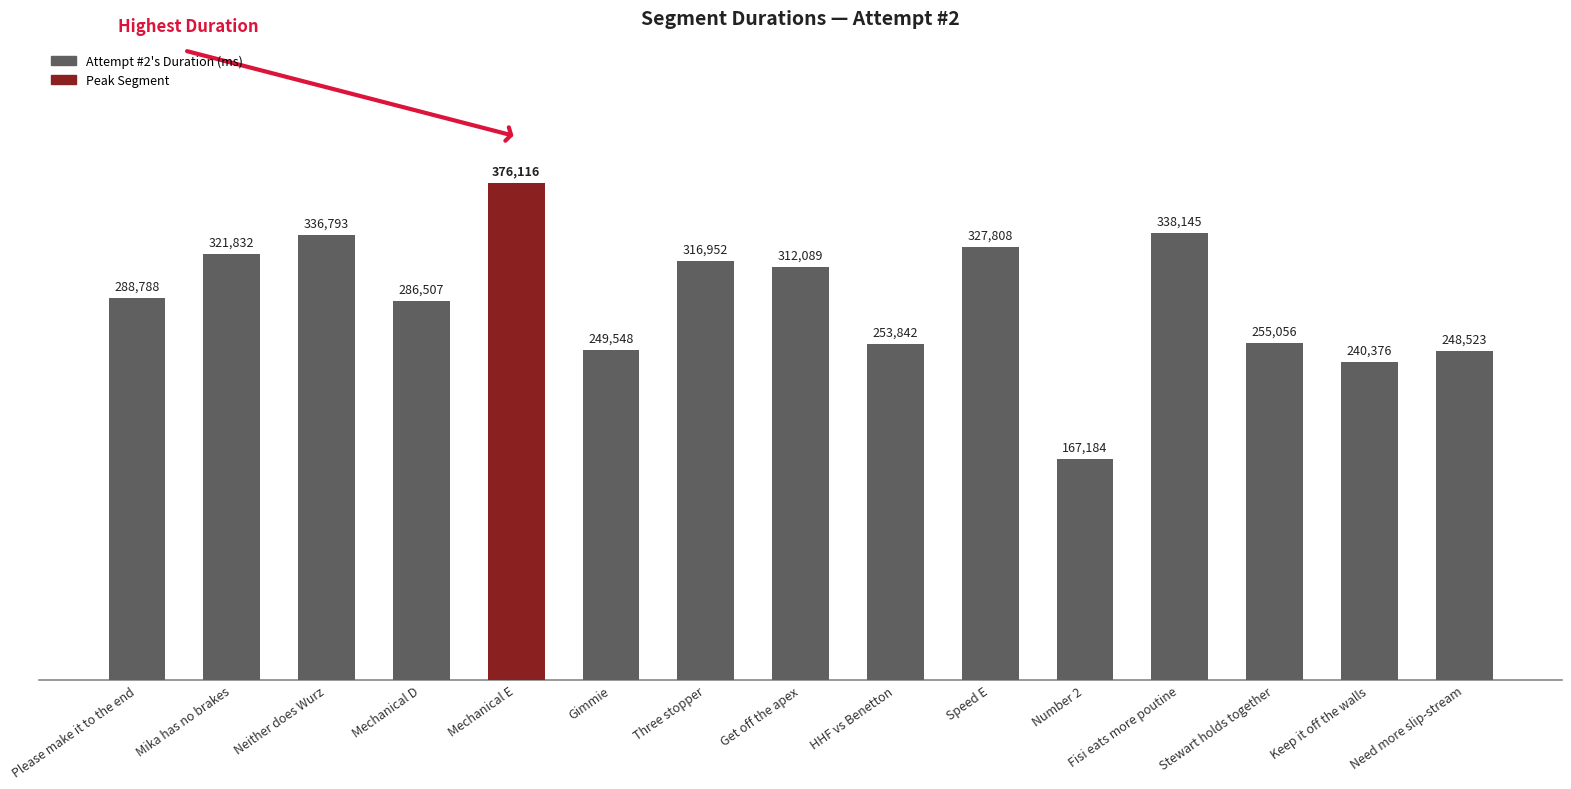

How many bars are there in total?

15